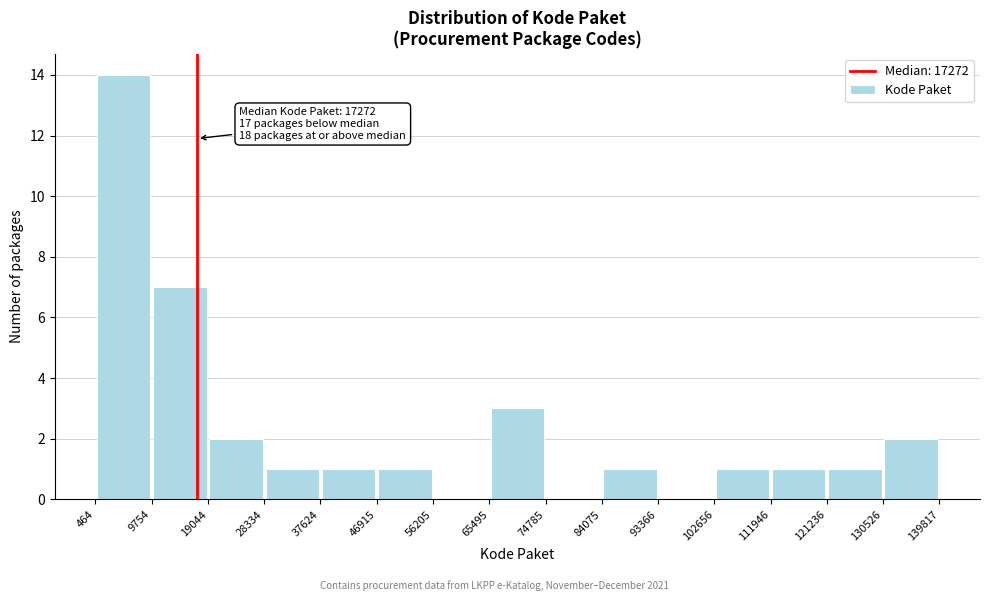

Which range on the x-axis has the tallest bar?

464 to 9754